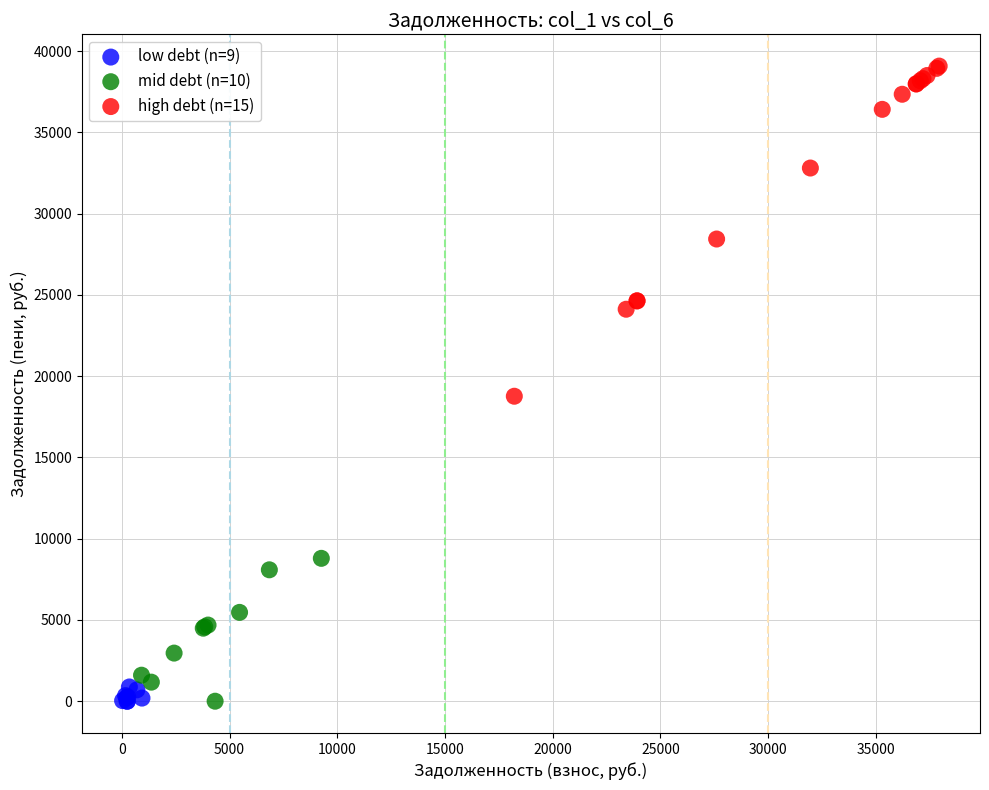

Which series contains the highest Y value?

high debt (n=15)